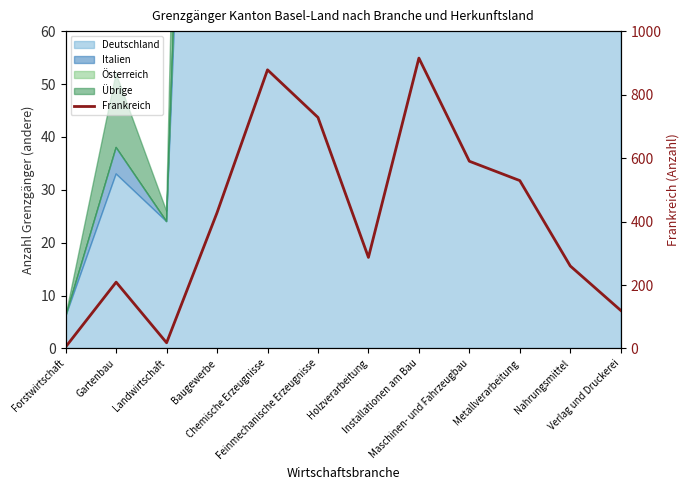

What is the difference between the maximum and minimum values?

910